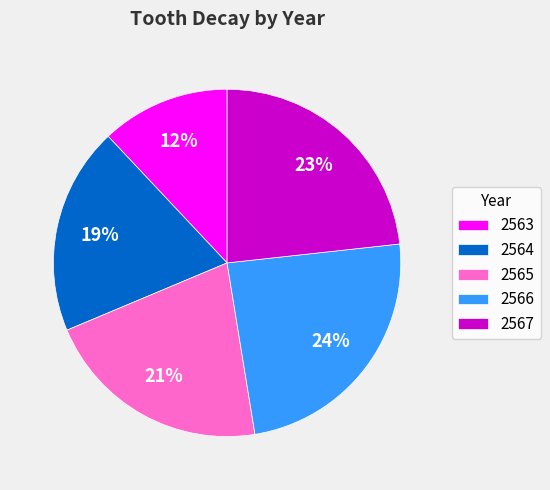

Does 2567 account for over 50% of the chart?

No